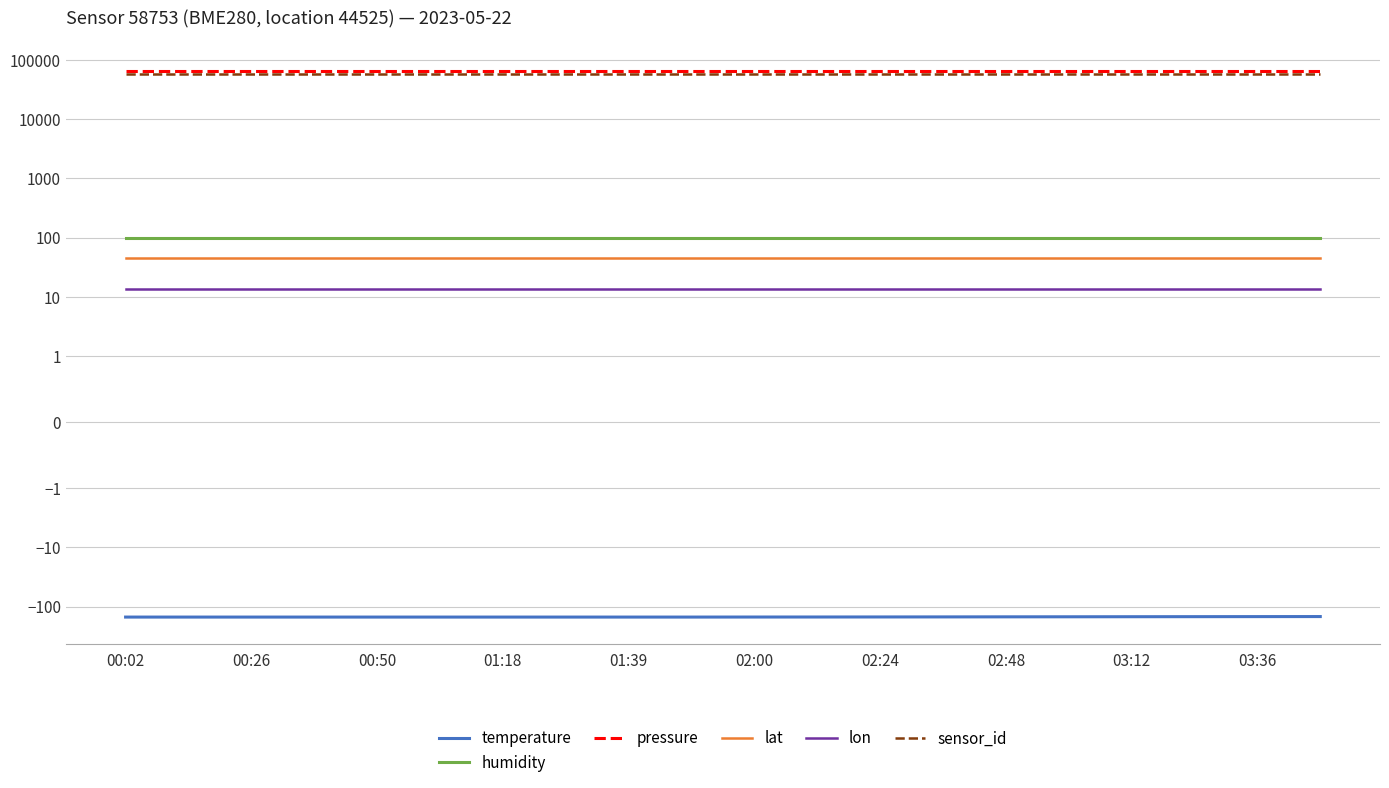

Rank the series at 02:48 from lowest to highest value.

temperature, lon, lat, humidity, sensor_id, pressure